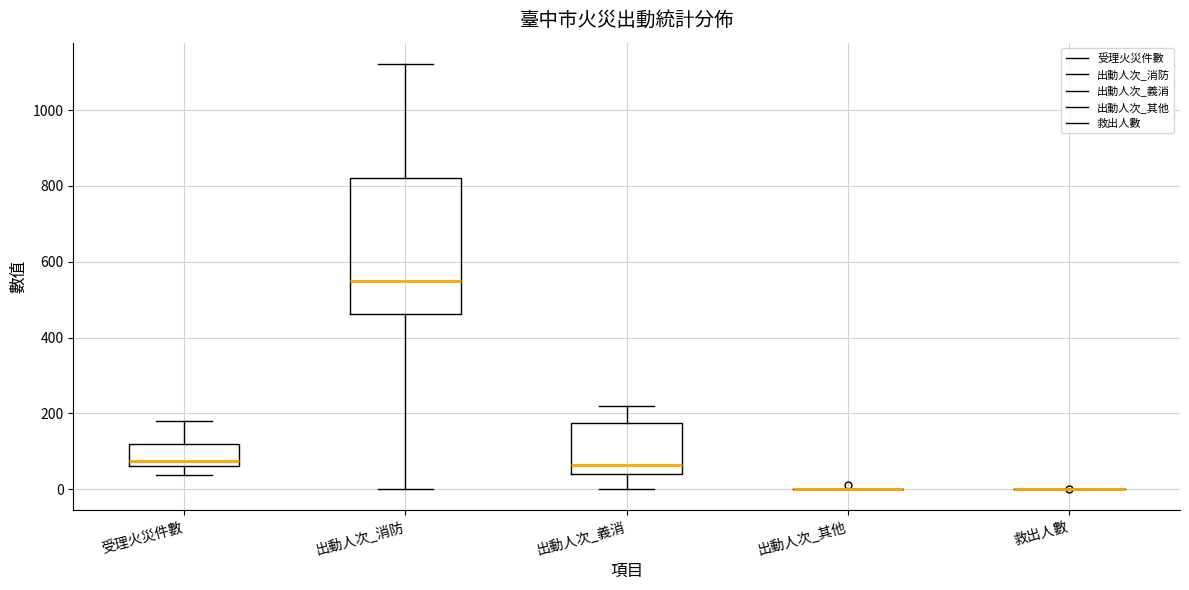

Reading left to right, transcribe this box plot: for each box, give where its median line is, the range the box spans, and where its two whiskers end, as read against the y-axis. The values are not printed on the chart, so give them approximately, as read against the axis.

受理火災件數: median 80, box 60 to 120, whiskers 40 to 180
出動人次_消防: median 540, box 460 to 820, whiskers 0 to 1120
出動人次_義消: median 60, box 40 to 180, whiskers 0 to 220
出動人次_其他: box collapsed to a line at 0, whiskers 0 to 0
救出人數: box collapsed to a line at 0, whiskers 0 to 0